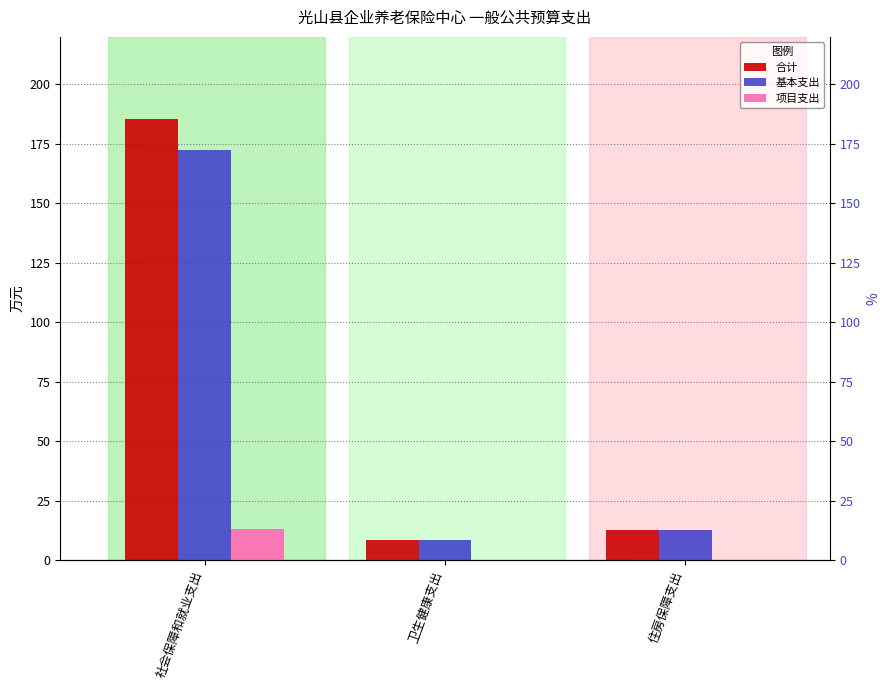

What are all the series names shown in the legend?

合计, 基本支出, 项目支出